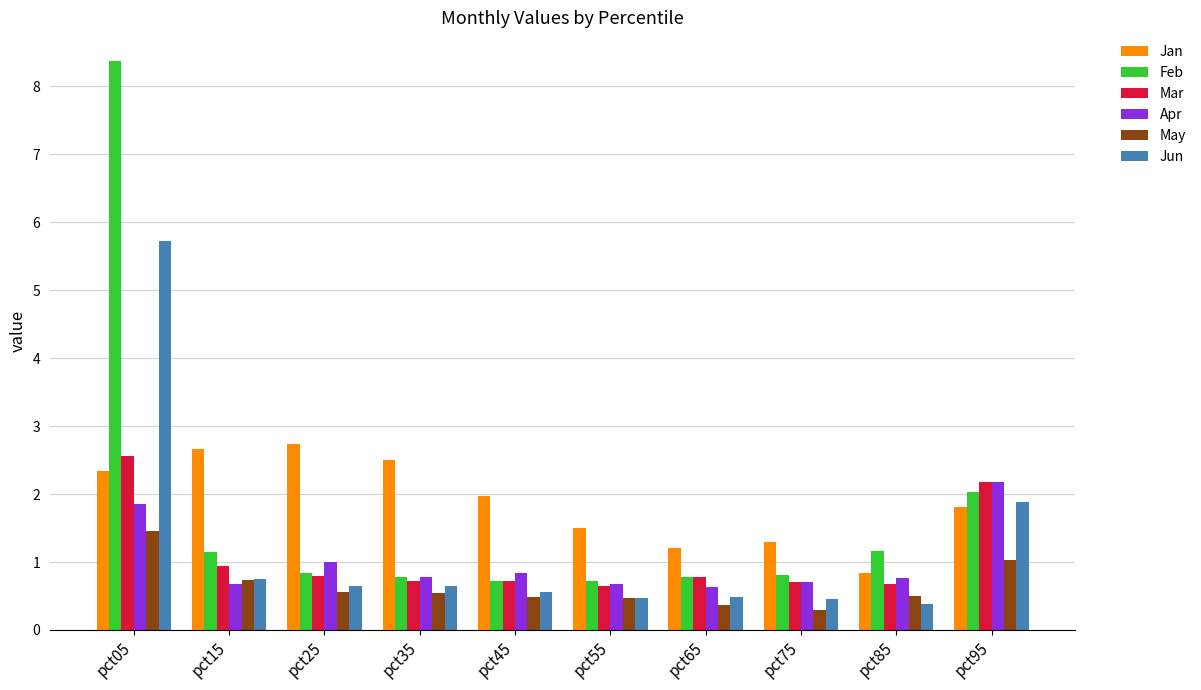

True or false: Feb has a value of 0.4 at pct55.

False